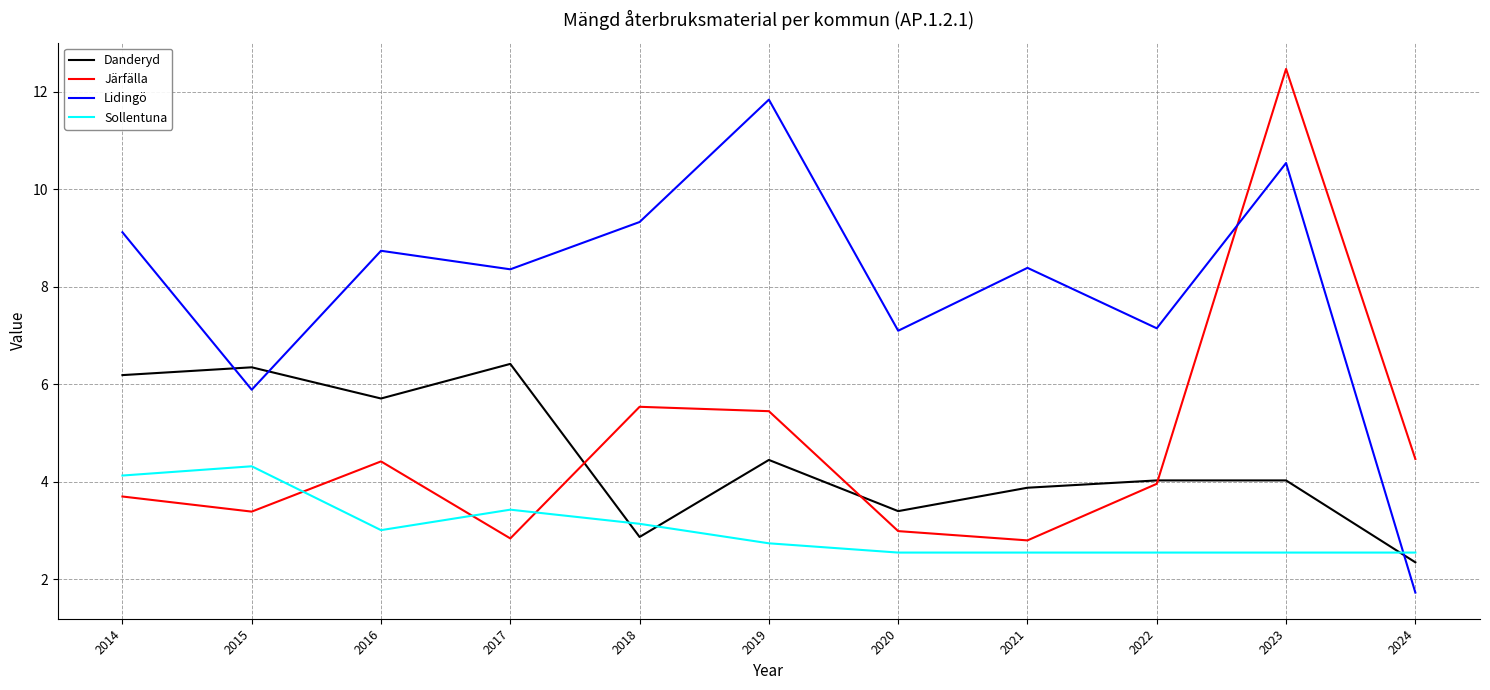

Where does the Lidingö series first go above 8?

2014